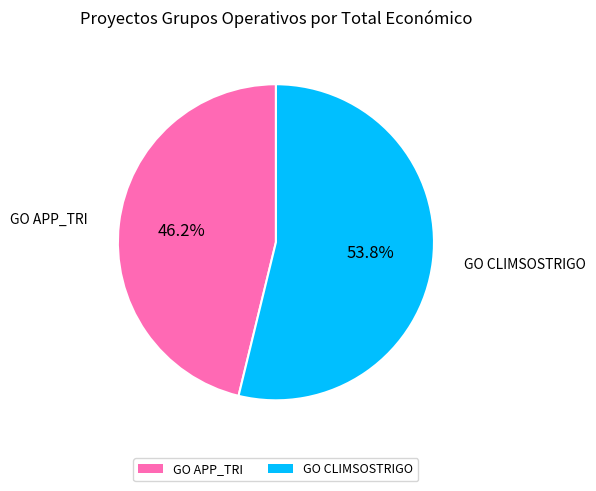

Count the number of slices in the pie.

2